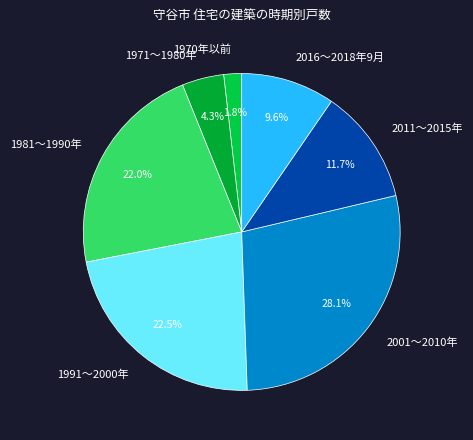

How many slices are in this pie chart?

7